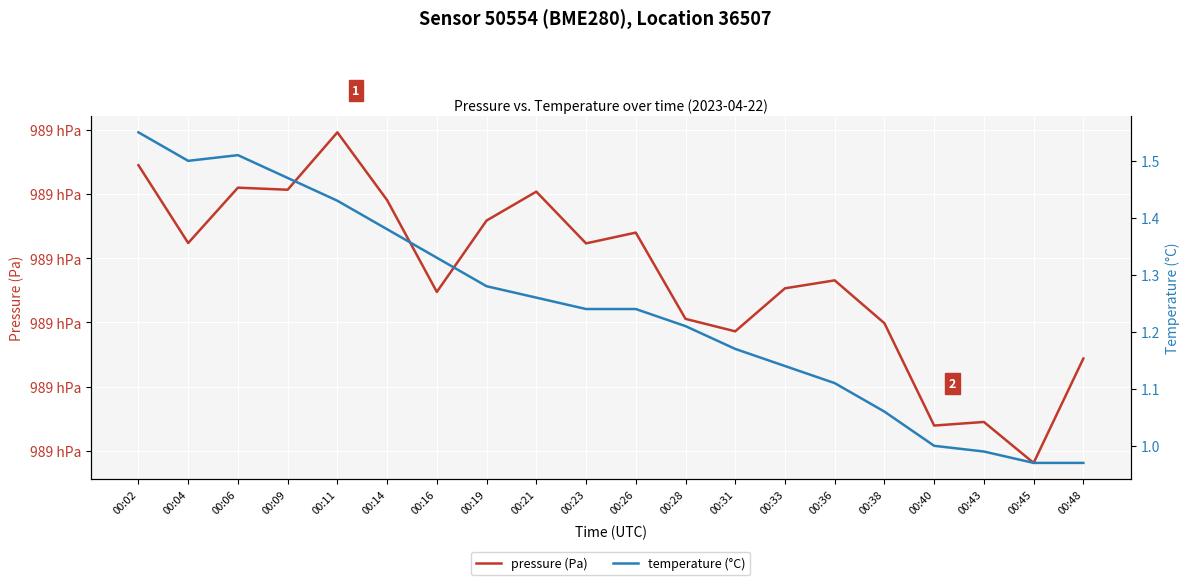

At how many categories does at least one series exceed 32783?

20